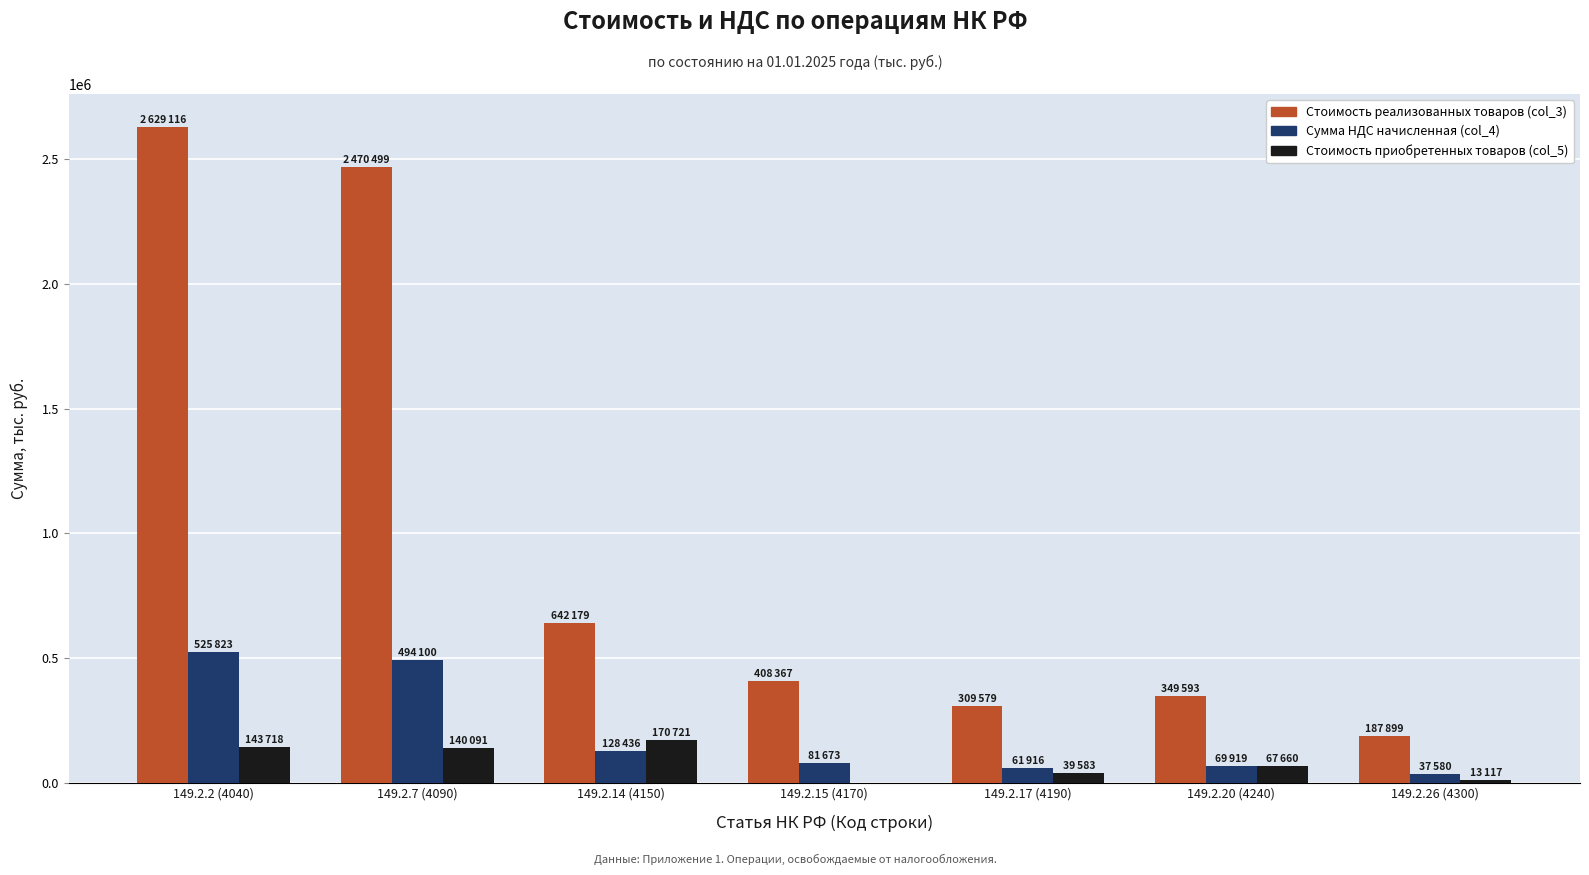

Which series changed the most between 149.2.7 (4090) and 149.2.15 (4170)?

Стоимость реализованных товаров (col_3)